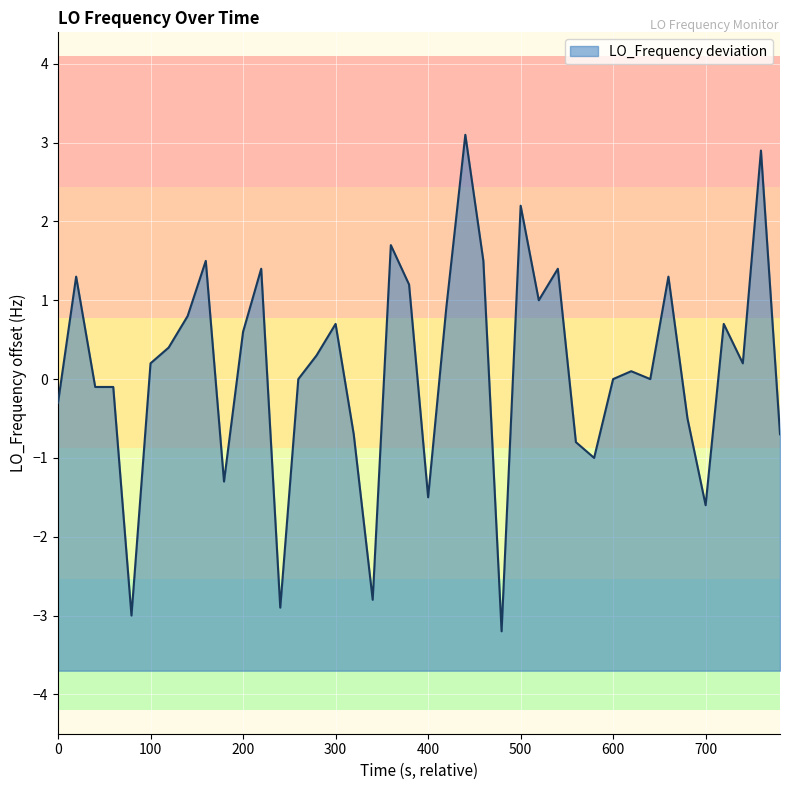

What is the maximum value shown in the chart?

3.1